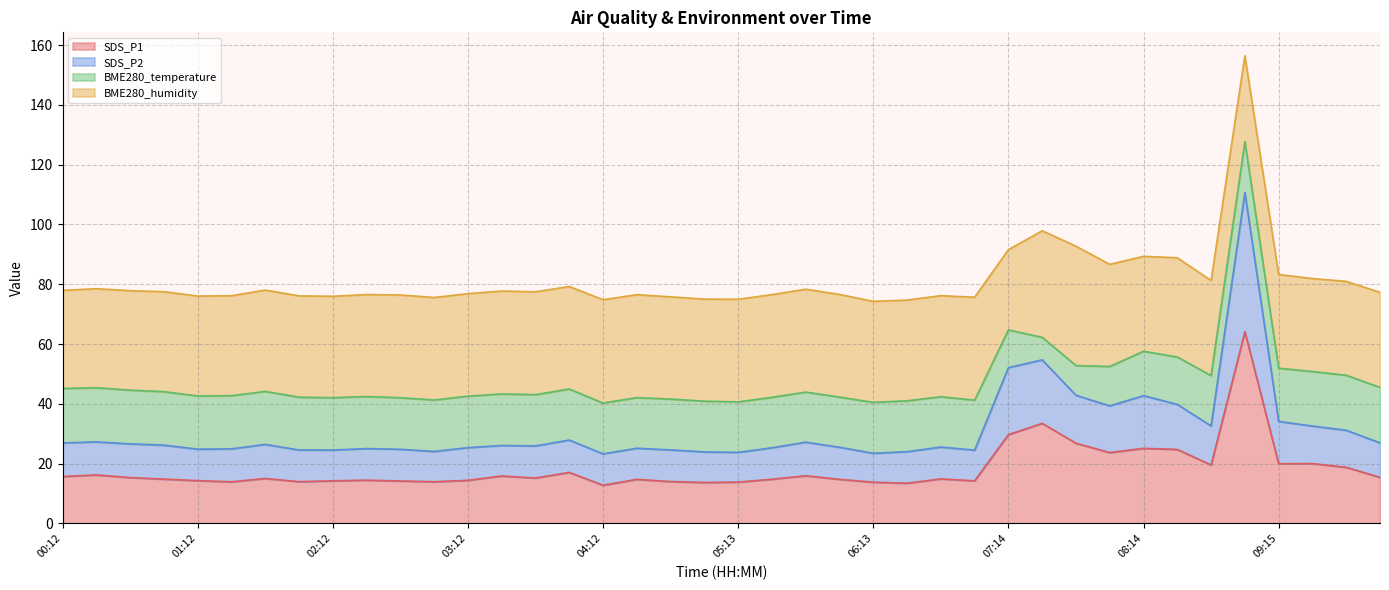

At which category does SDS_P1 reach its first local peak?

00:27